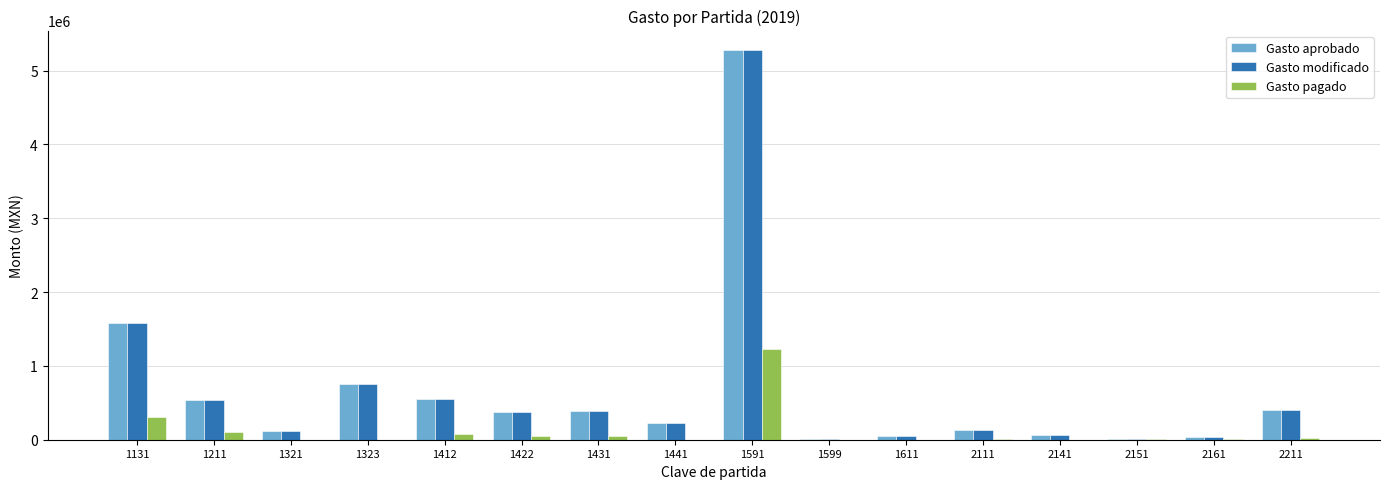

What is the maximum value for Gasto aprobado?

5278782.0